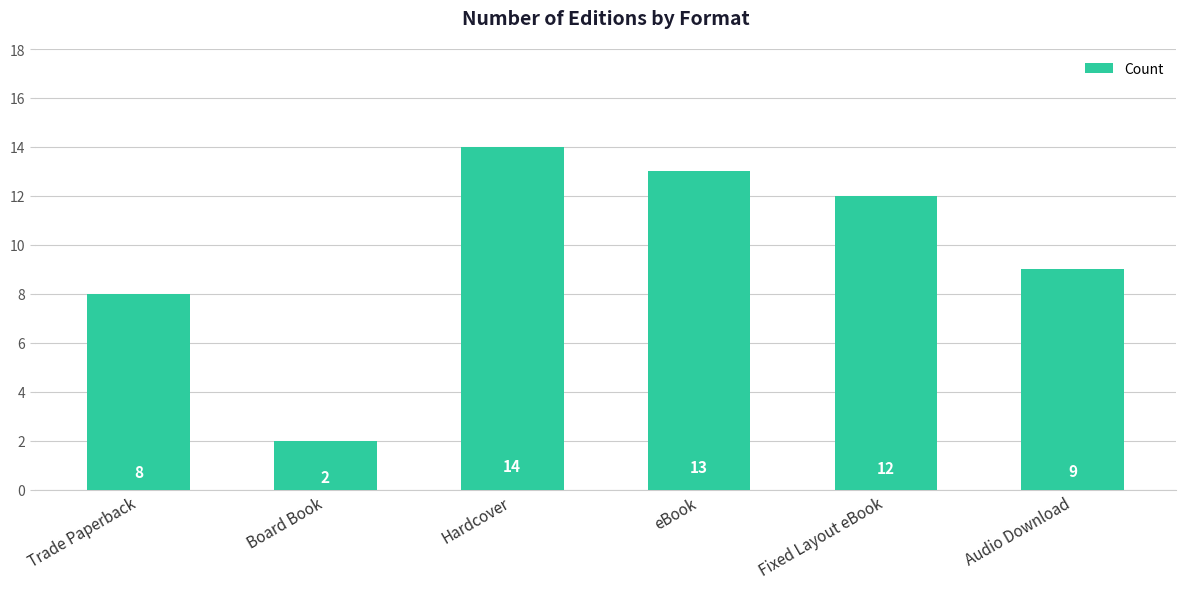

How many data points are less than 12?

3